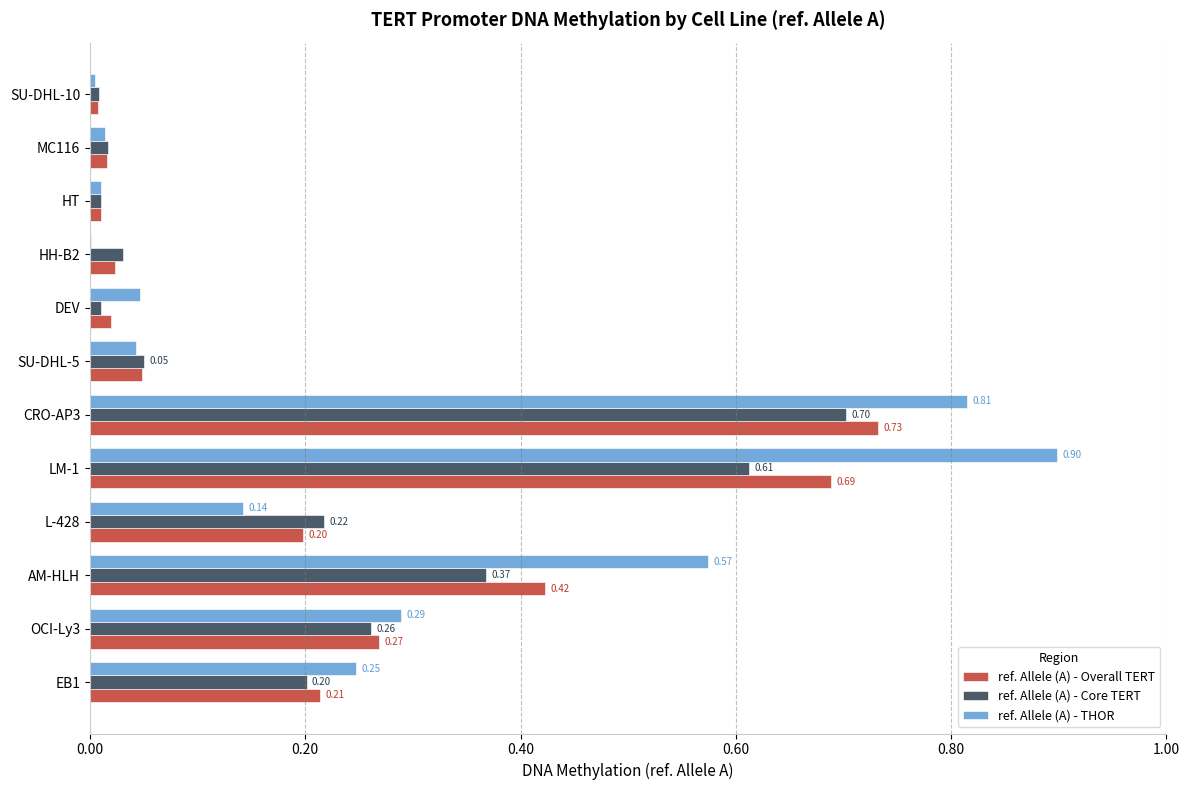

What are all the series names shown in the legend?

ref. Allele (A) - Overall TERT, ref. Allele (A) - Core TERT, ref. Allele (A) - THOR